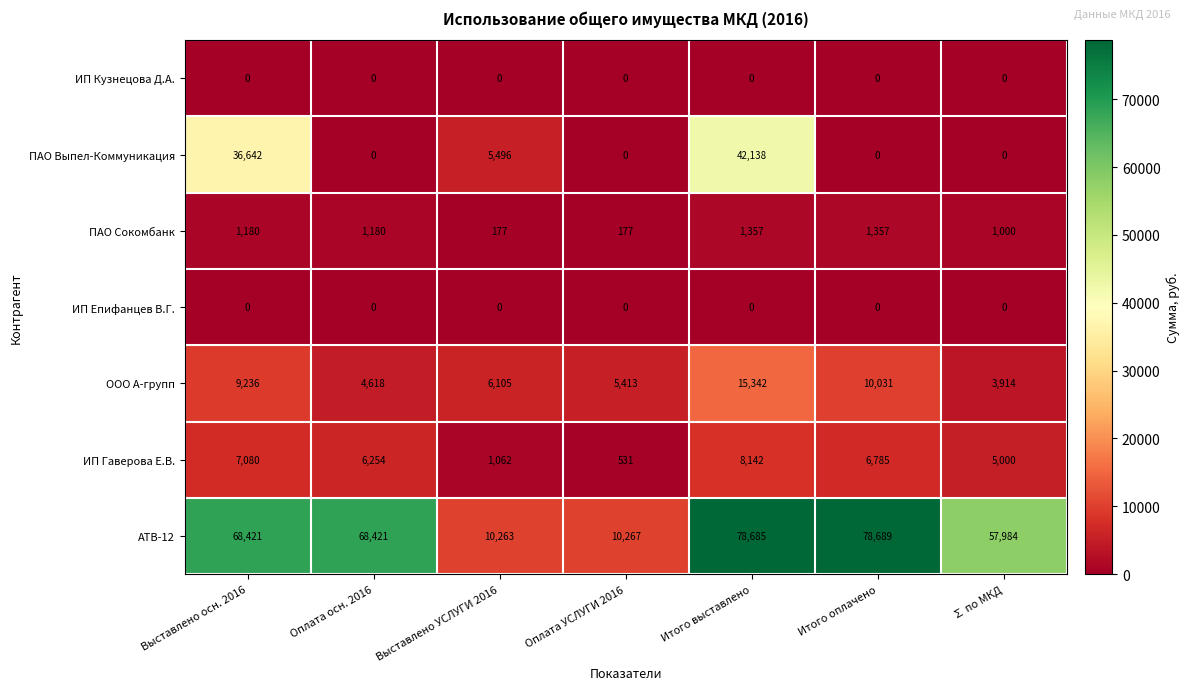

Count the number of categories in the chart.

7